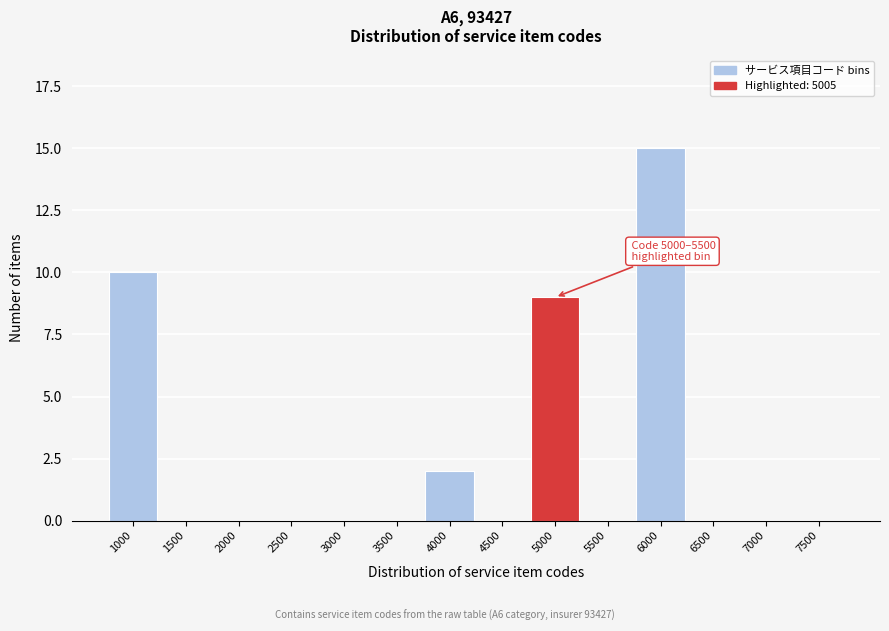

Reading left to right, transcribe all the data shown in this chart.

1000=10	1500=0	2000=0	2500=0	3000=0	3500=0	4000=2	4500=0	5000=9	5500=0	6000=15	6500=0	7000=0	7500=0